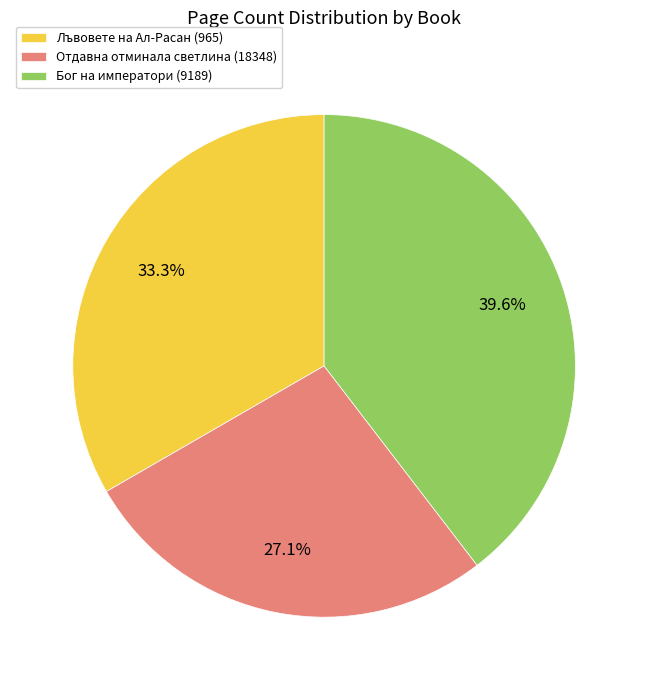

Approximately how many times larger is the value at Бог на императори (9189) compared to Отдавна отминала светлина (18348)?

1.5